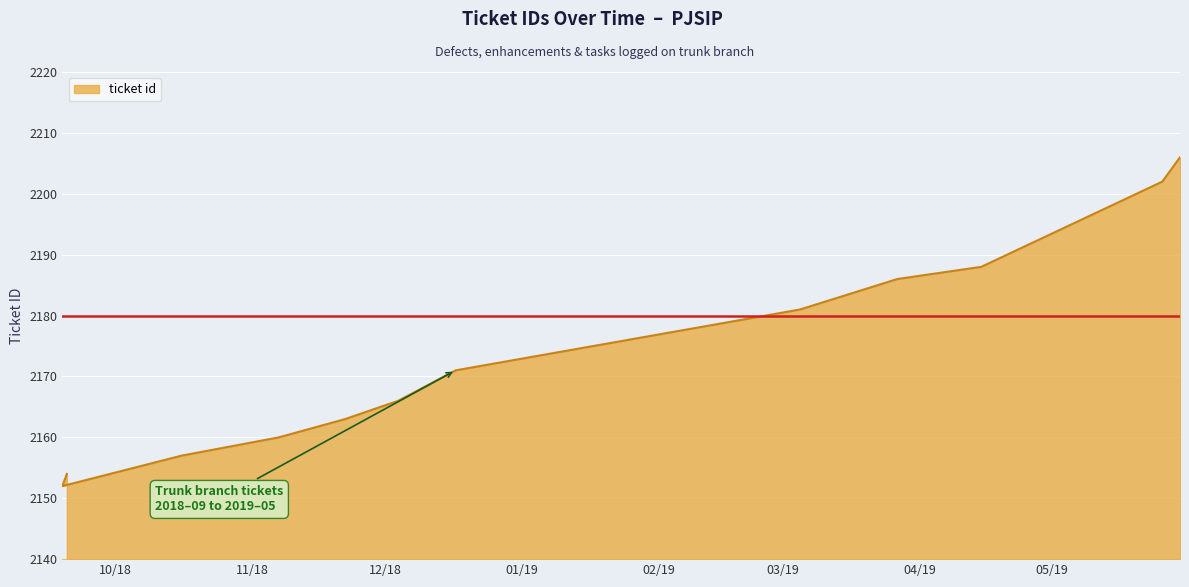

How many categories are shown in the chart?

12